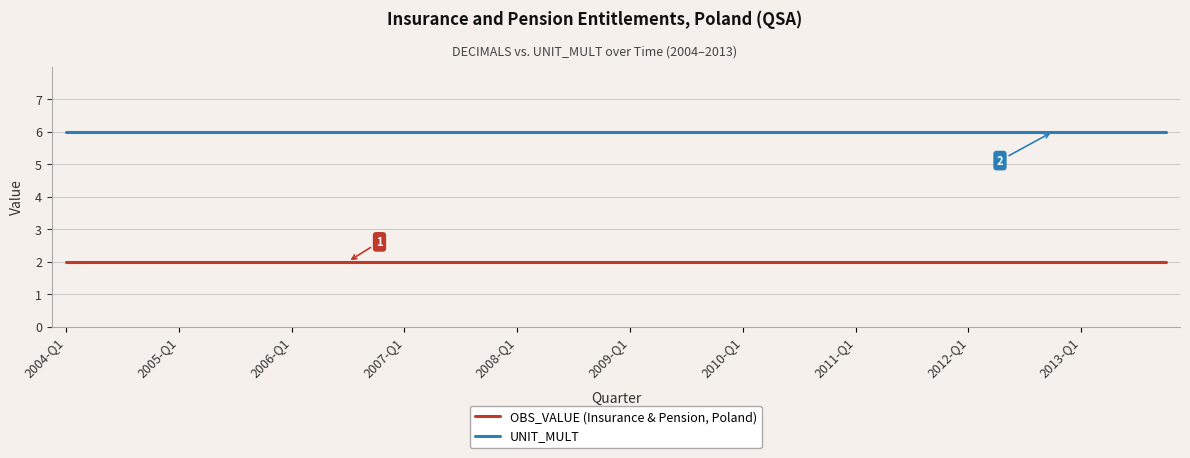

True or false: OBS_VALUE (Insurance & Pension, Poland) and UNIT_MULT cross at least once.

False